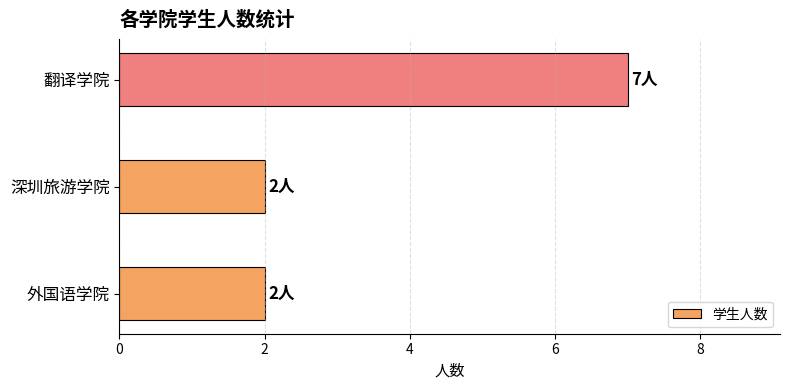

What is the difference between the maximum and second lowest values?

5